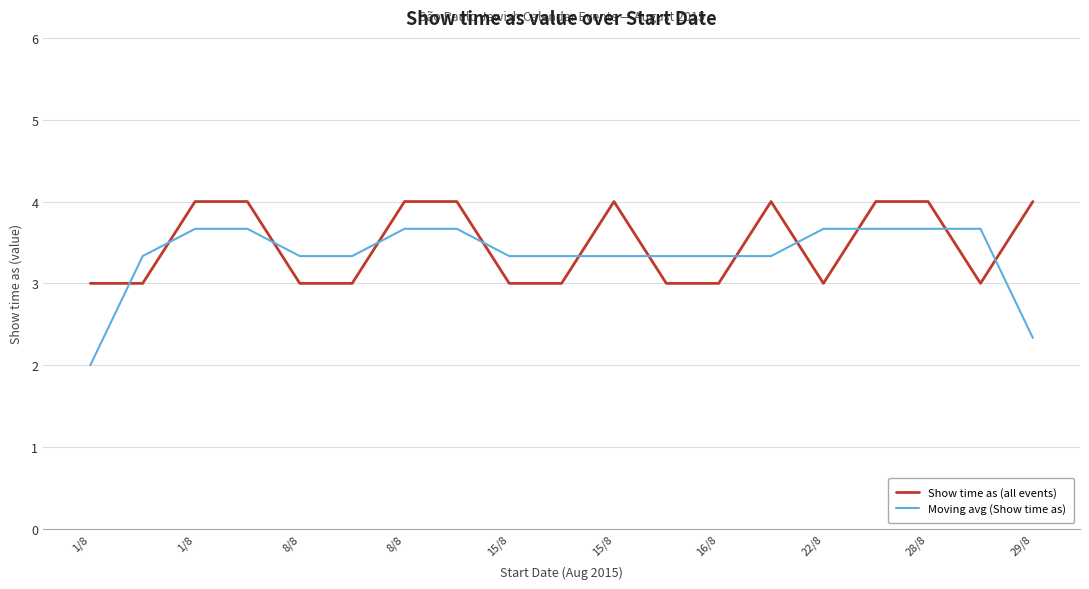

What is the difference between the maximum and minimum values in the Show time as (all events) series?

1.0